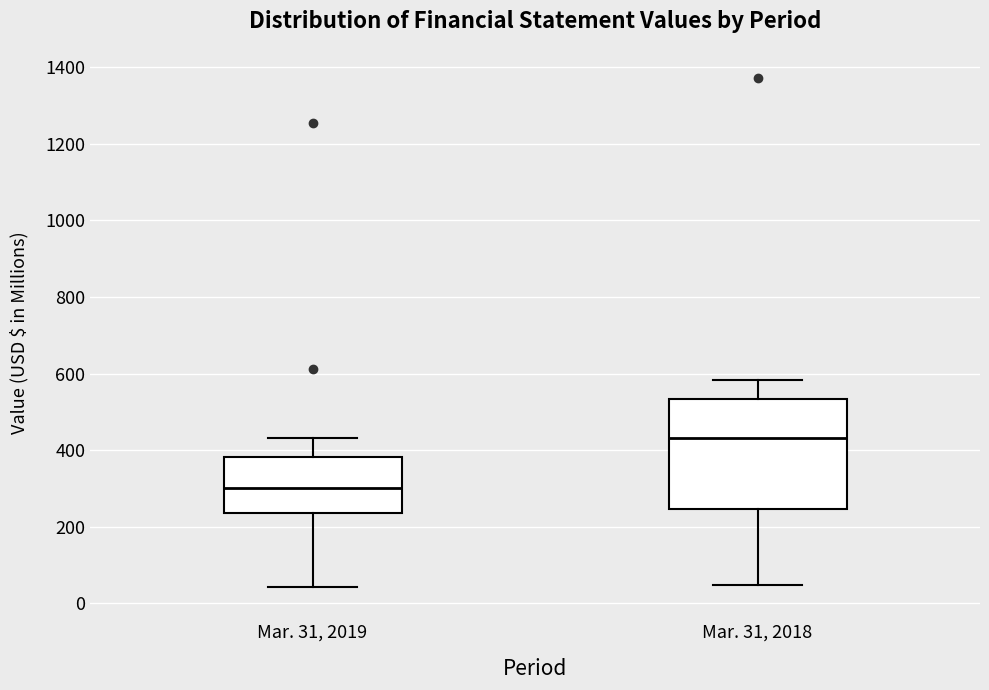

Reading left to right, read every box against the y-axis: the position of its median line, the range the box covers, and the ends of its whiskers. The values are not printed on the chart, so give them approximately, as read against the axis.

Mar. 31, 2019: median 300, box 240 to 380, whiskers 40 to 440
Mar. 31, 2018: median 440, box 240 to 540, whiskers 40 to 580